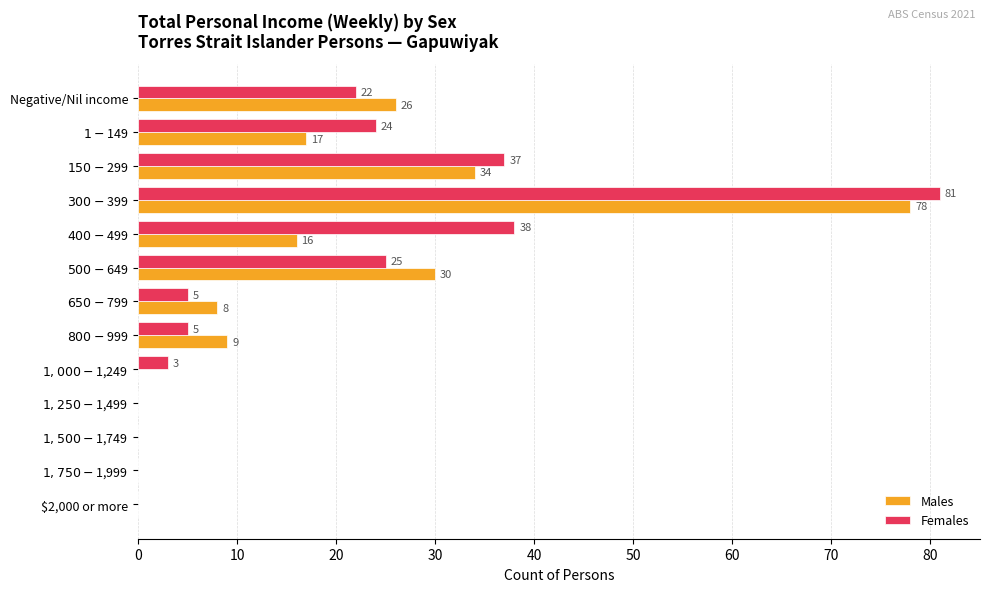

How many categories are shown in the chart?

13